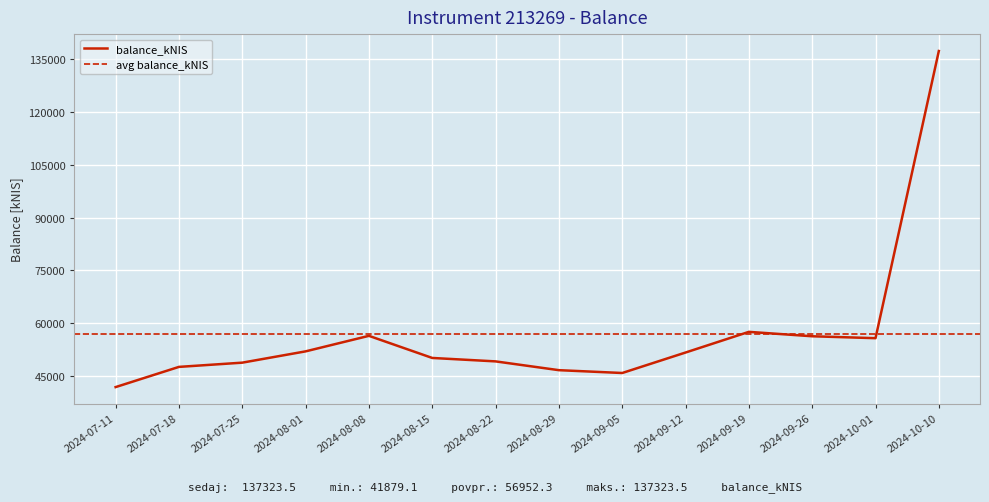

Reading left to right, transcribe all the data shown in this chart.

2024-07-11=41879.1	2024-07-18=47614.8	2024-07-25=48817.6	2024-08-01=52024.2	2024-08-08=56434.8	2024-08-15=50153.7	2024-08-22=49179.1	2024-08-29=46683.5	2024-09-05=45879.8	2024-09-12=51695.1	2024-09-19=57565.2	2024-09-26=56313.5	2024-10-01=55768.0	2024-10-10=137323.5